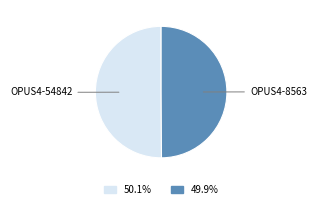

How many slices are in this pie chart?

2